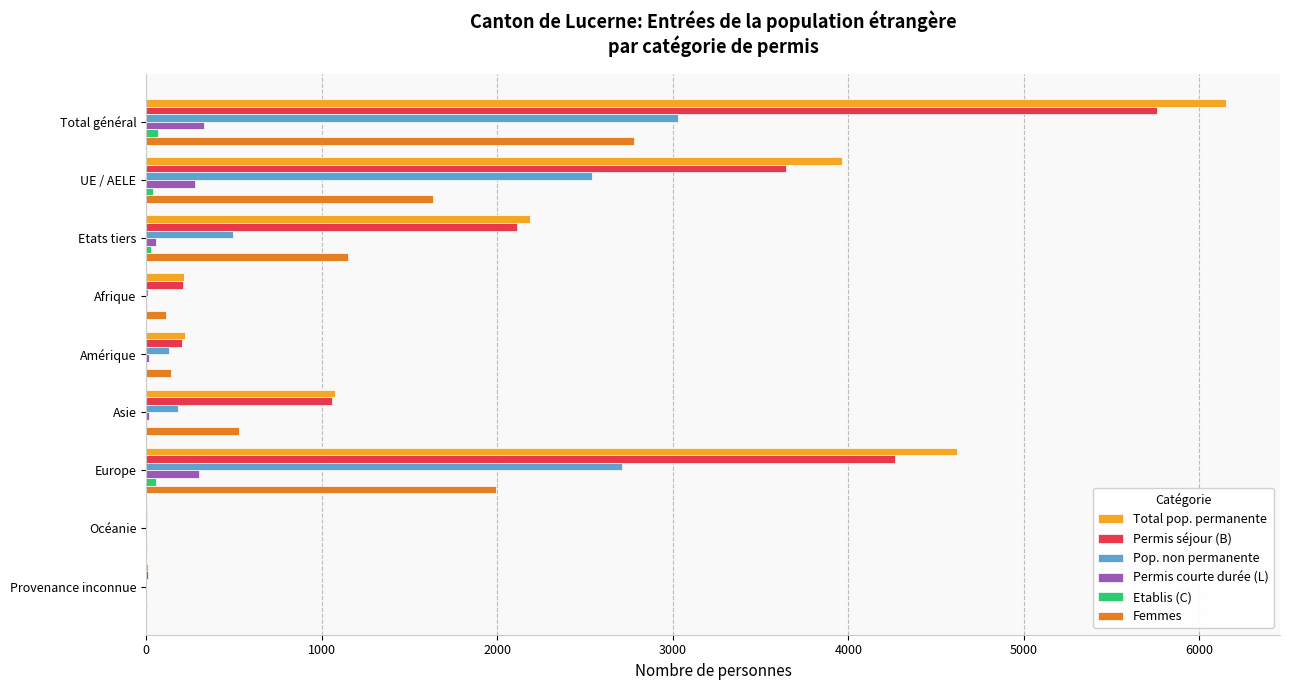

Which series has the widest spread of values?

Total pop. permanente